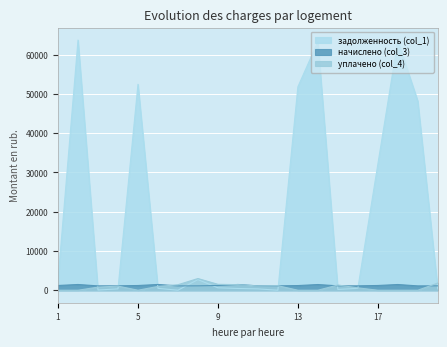

How many lines are shown in the chart?

3